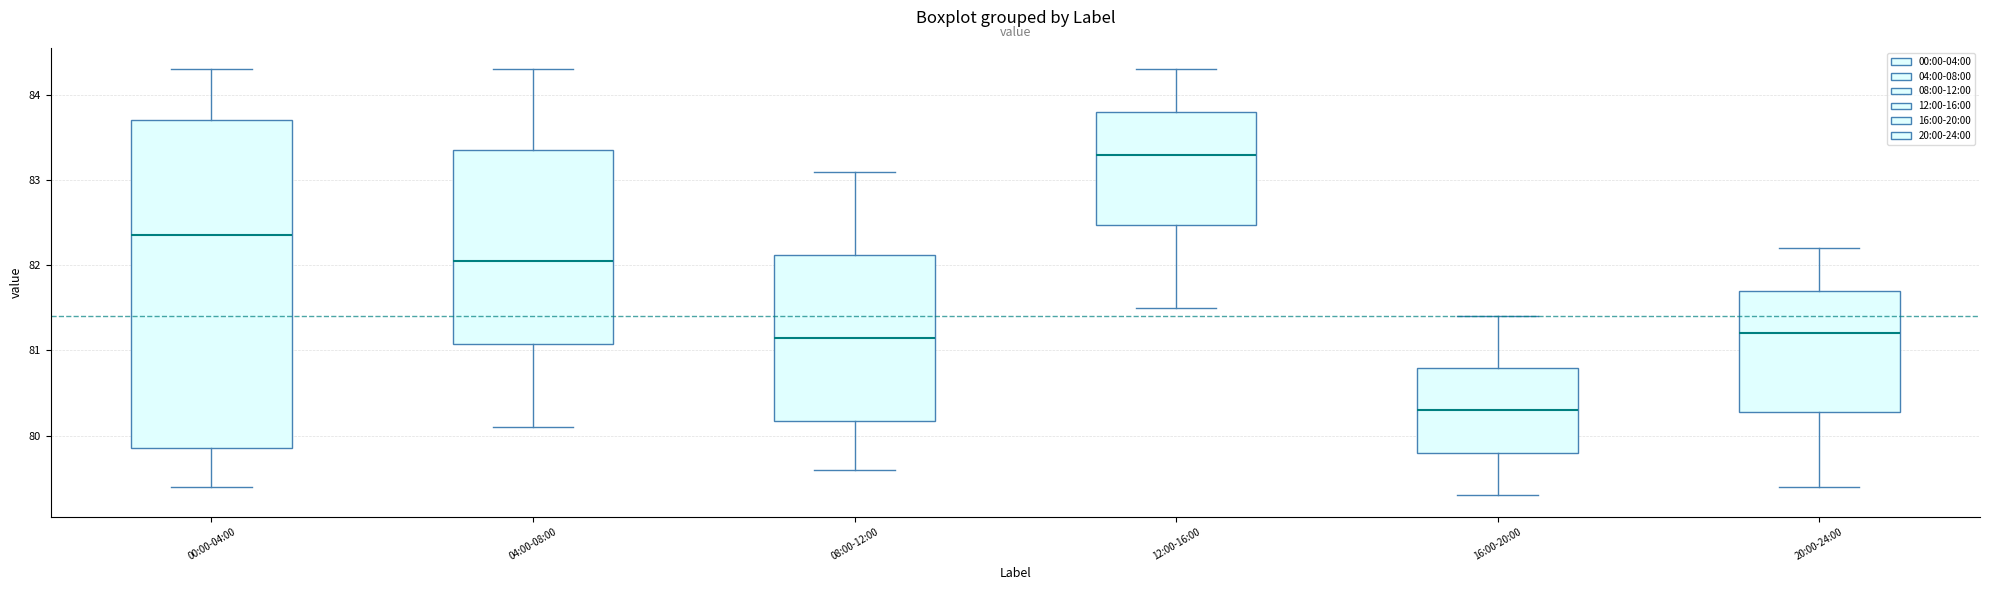

Reading left to right, transcribe this box plot: for each box, give where its median line is, the range the box spans, and where its two whiskers end, as read against the y-axis. The values are not printed on the chart, so give them approximately, as read against the axis.

00:00-04:00: median 82.4, box 79.9 to 83.7, whiskers 79.4 to 84.3
04:00-08:00: median 82.1, box 81.1 to 83.4, whiskers 80.1 to 84.3
08:00-12:00: median 81.2, box 80.2 to 82.1, whiskers 79.6 to 83.1
12:00-16:00: median 83.3, box 82.5 to 83.8, whiskers 81.5 to 84.3
16:00-20:00: median 80.3, box 79.8 to 80.8, whiskers 79.3 to 81.4
20:00-24:00: median 81.2, box 80.3 to 81.7, whiskers 79.4 to 82.2